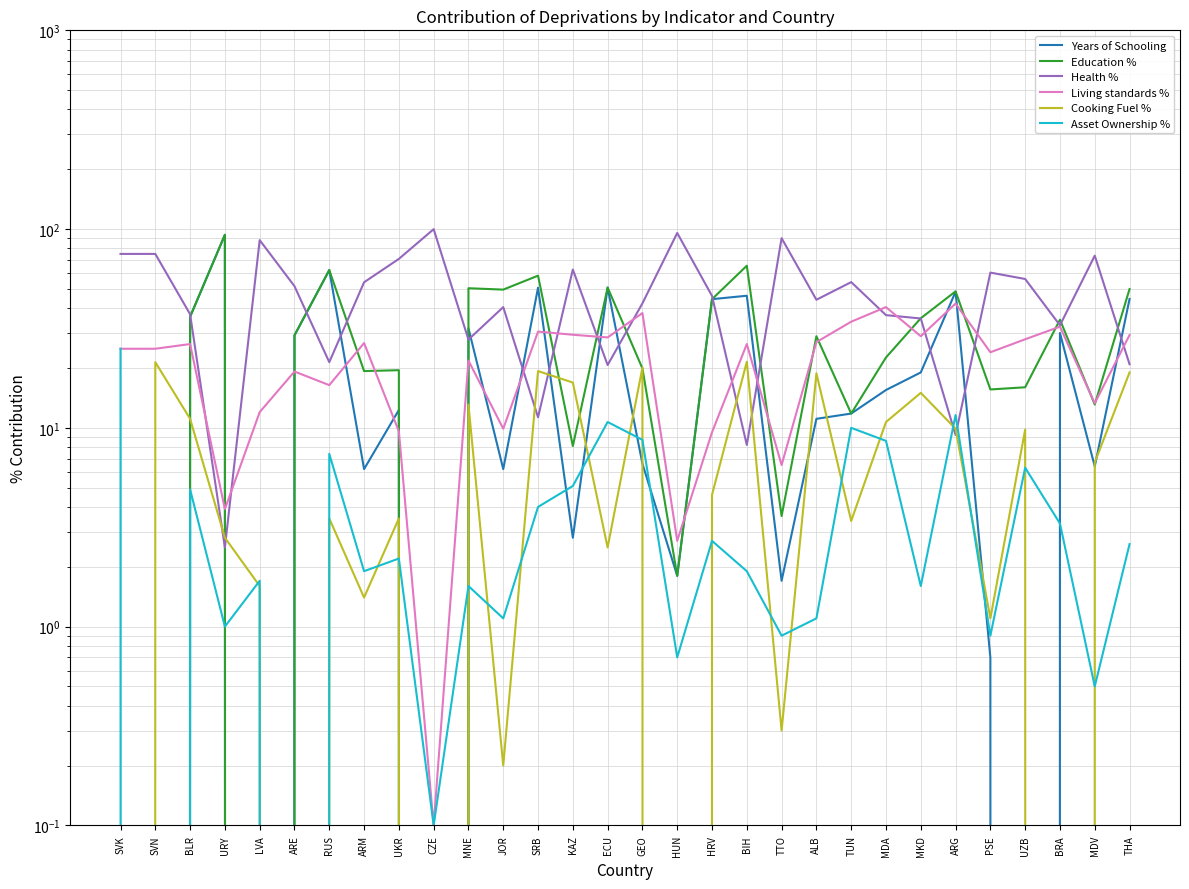

What is the approximate value of Living standards % at ALB?

27.0